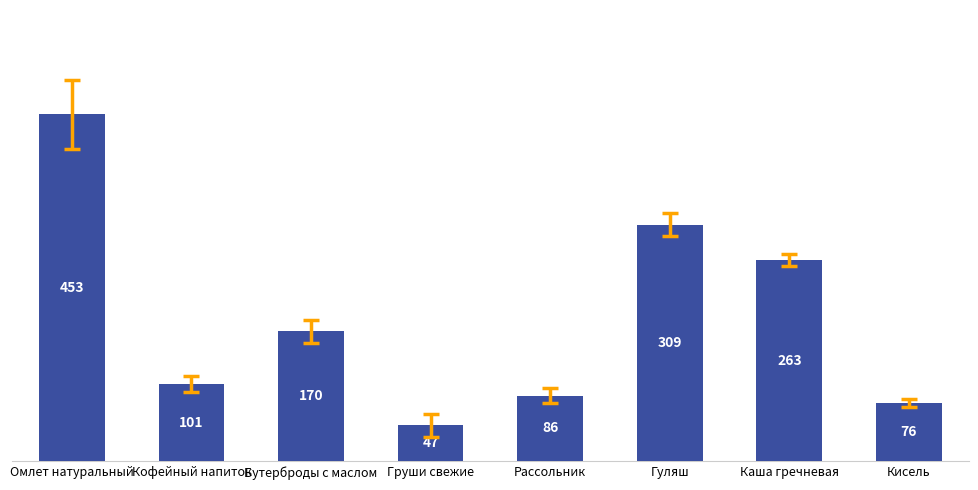

What is the label of the 8th bar from the left?

Кисель